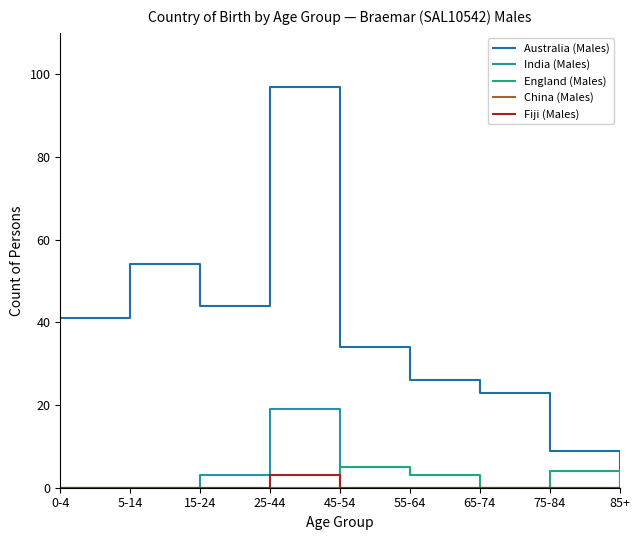

Is it true that Fiji (Males) equals -1 at 85+?

False